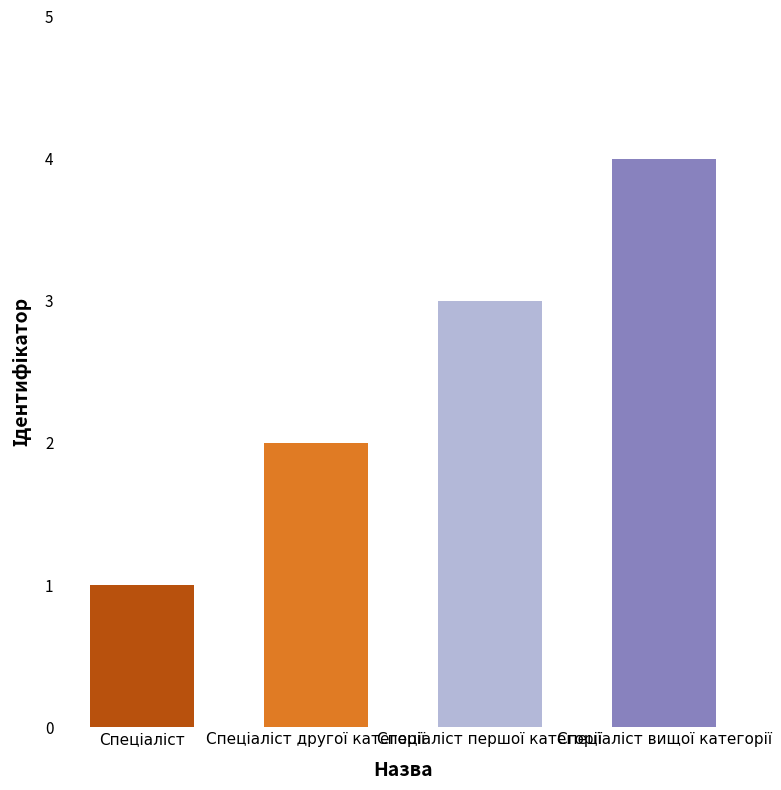

What is the maximum value shown in the chart?

4